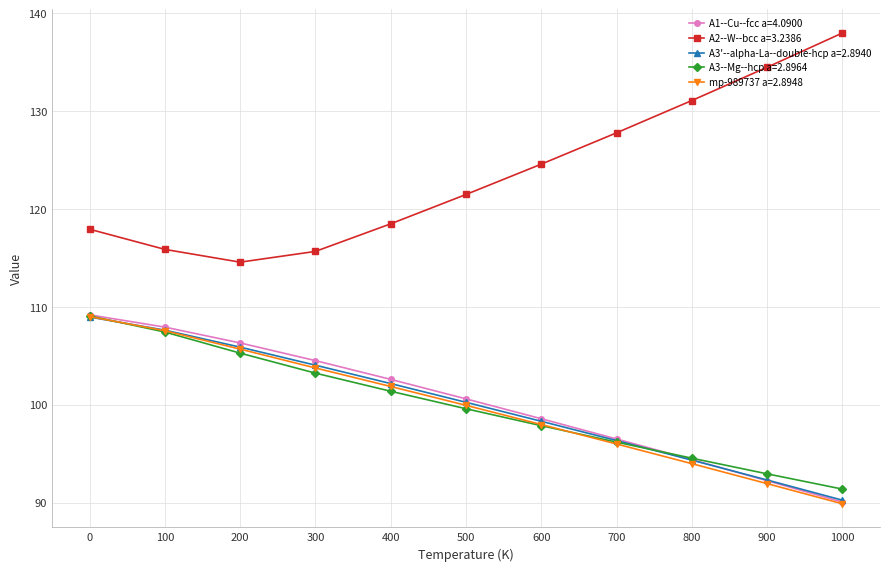

What is the difference between the A1--Cu--fcc a=4.0900 values at 500 and 100?

7.3